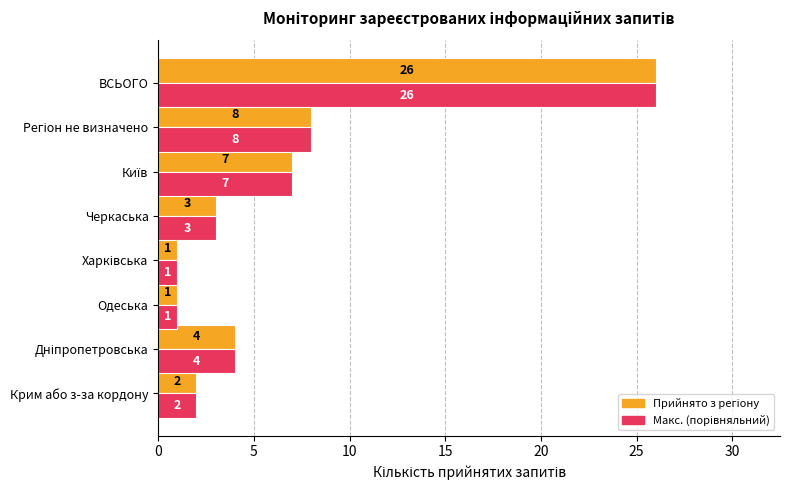

Count the number of data series in this chart.

2